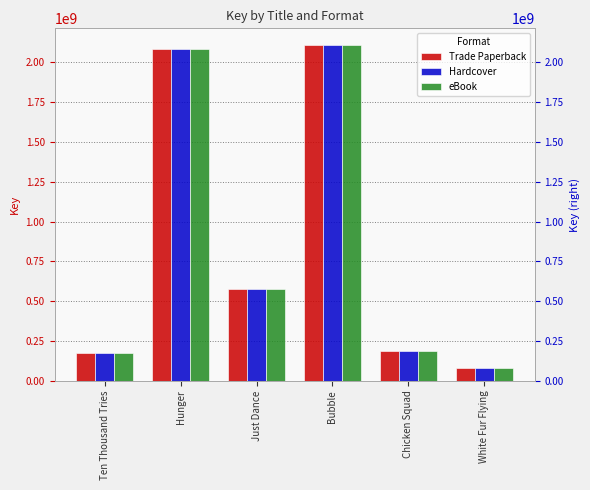

How many bars are there in total?

18